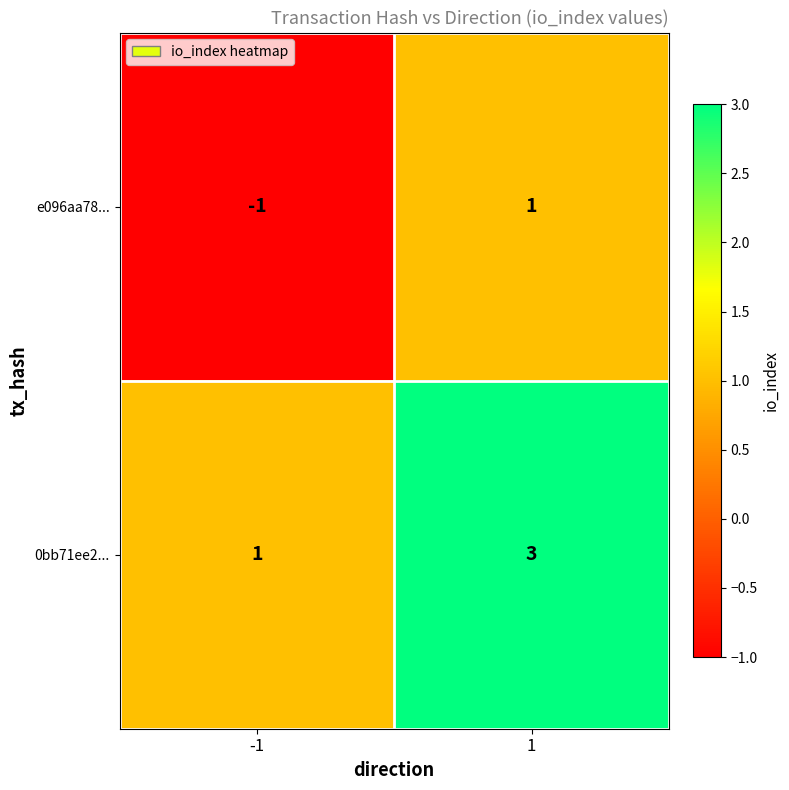

Rank the series at 1 from lowest to highest value.

e096aa78..., 0bb71ee2...